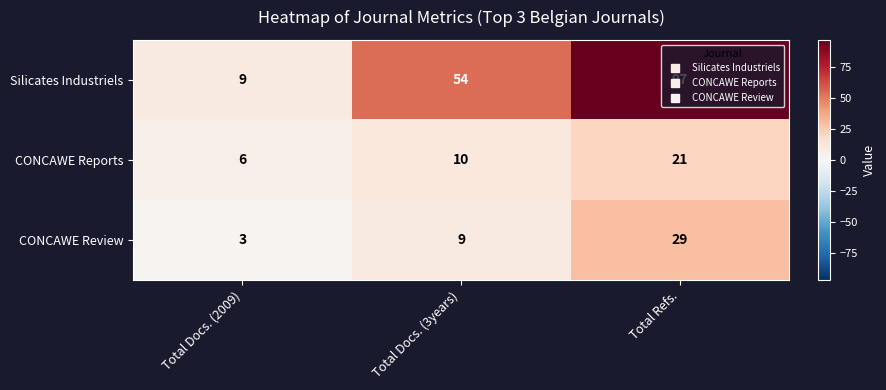

What is the approximate value of Silicates Industriels at Total Docs. (3years)?

54